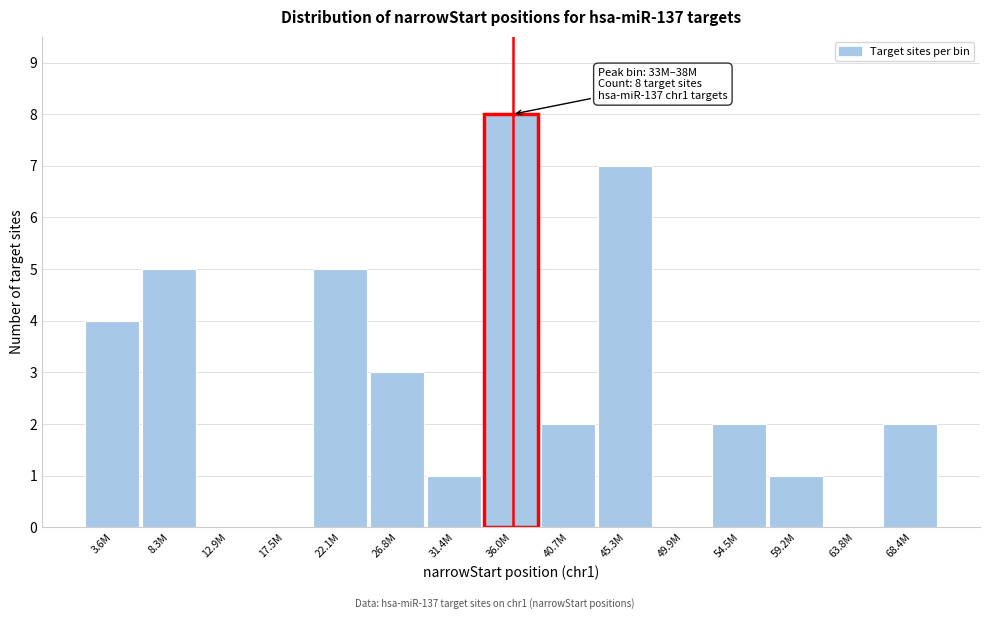

Reading left to right, what are all the values shown in this chart?

3.6M=4	8.3M=5	12.9M=0	17.5M=0	22.1M=5	26.8M=3	31.4M=1	36.0M=8	40.7M=2	45.3M=7	49.9M=0	54.5M=2	59.2M=1	63.8M=0	68.4M=2